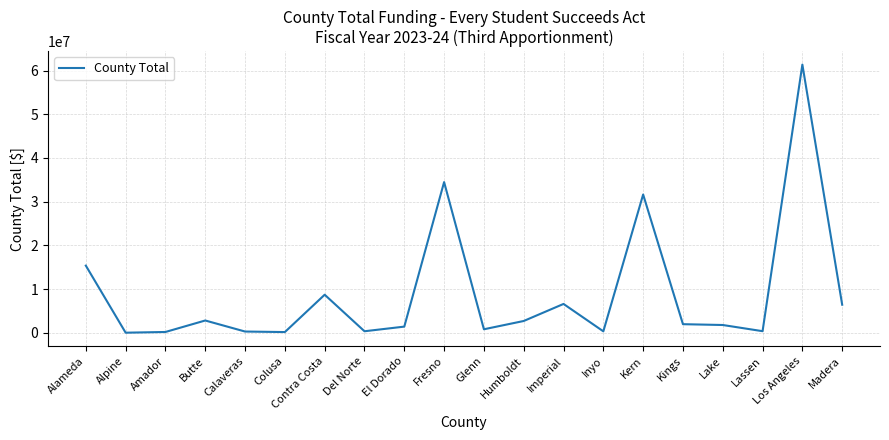

Between Contra Costa and Los Angeles, which is larger?

Los Angeles